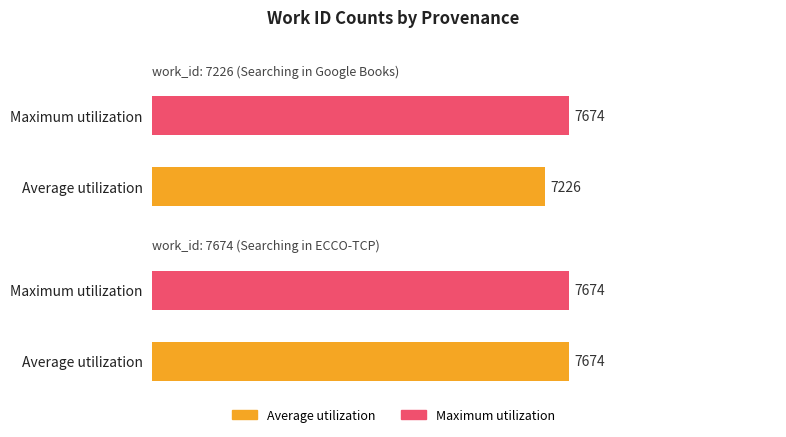

What is the sum of the Maximum utilization values at work_id: 7674 (Searching in ECCO-TCP) and work_id: 7226 (Searching in Google Books)?

15348